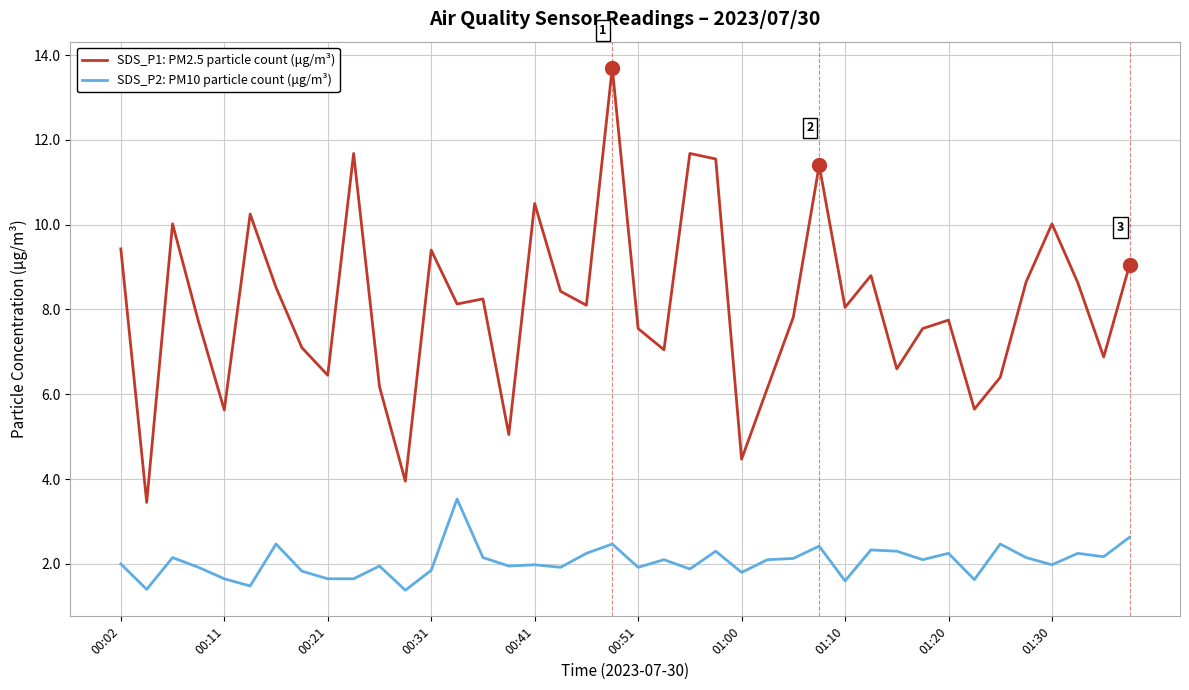

True or false: SDS_P1: PM2.5 particle count (μg/m³) and SDS_P2: PM10 particle count (μg/m³) cross at least once.

False